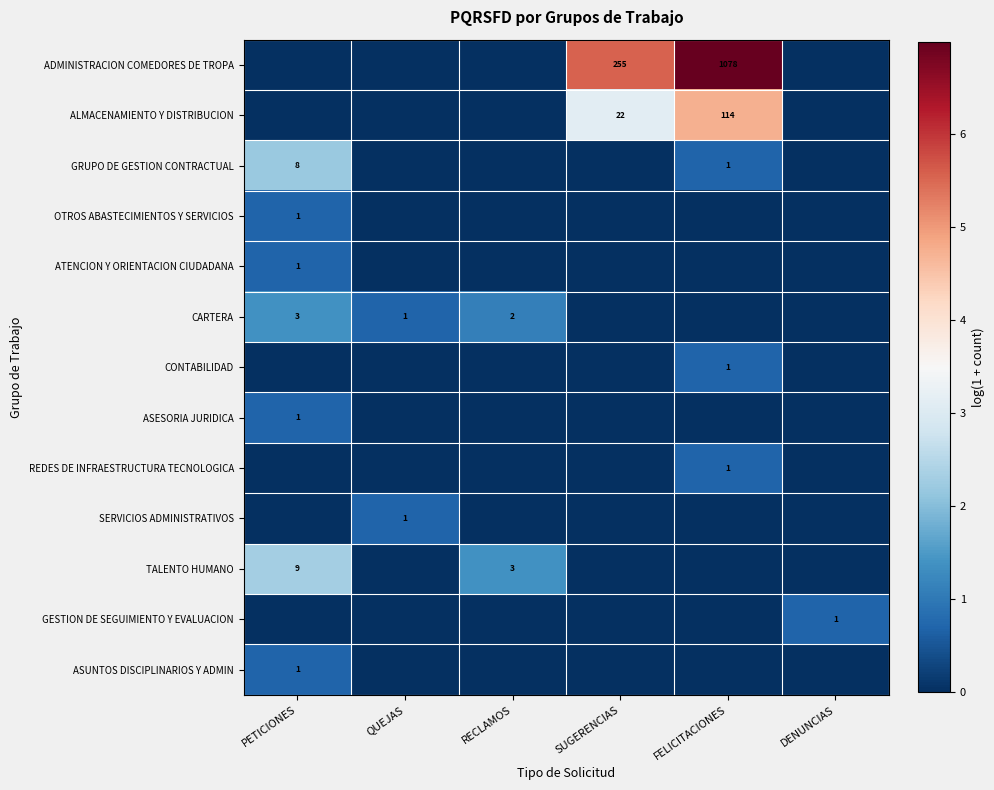

Is it true that CARTERA equals 2 at RECLAMOS?

True